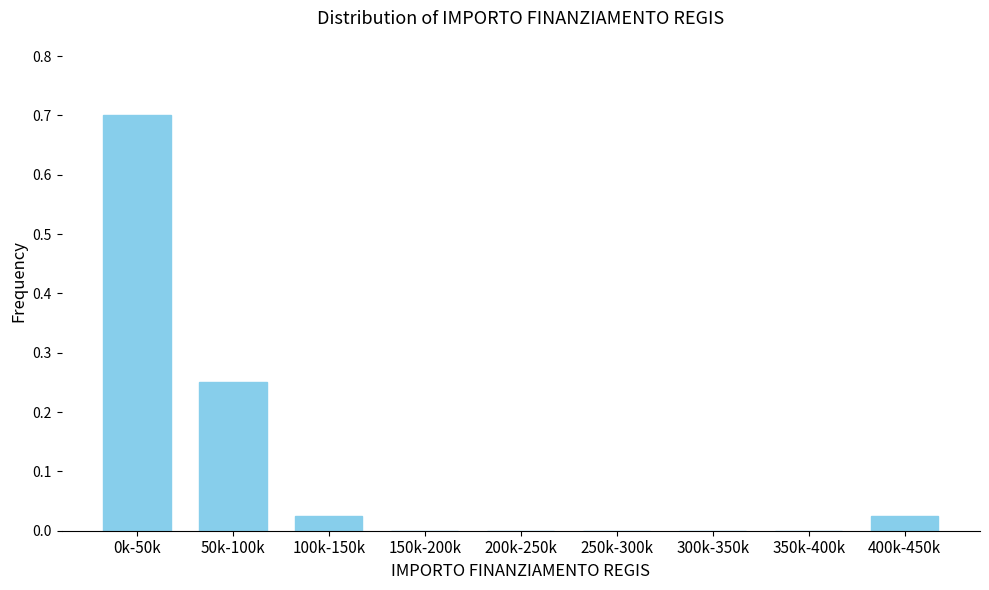

What is the sum of all values?

1.0